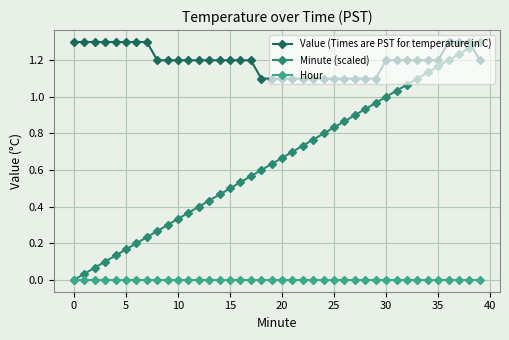

True or false: Minute (scaled) and Value (Times are PST for temperature in C) intersect in this chart.

True